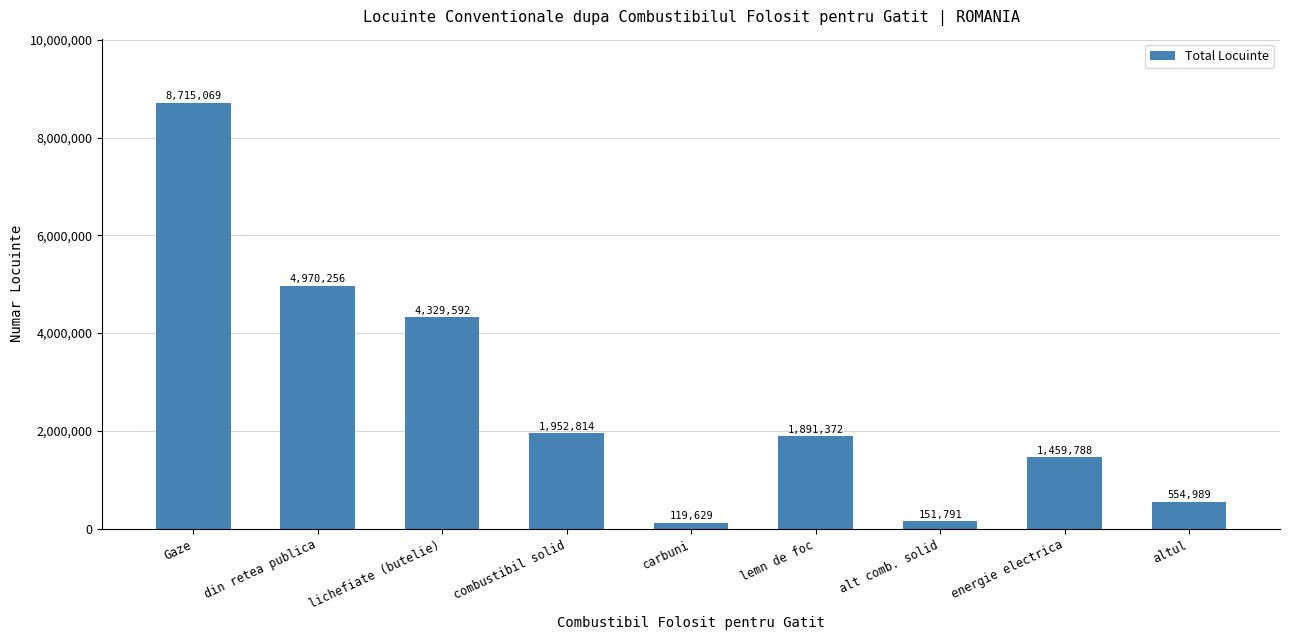

Which has a higher value, combustibil solid or lichefiate (butelie)?

lichefiate (butelie)